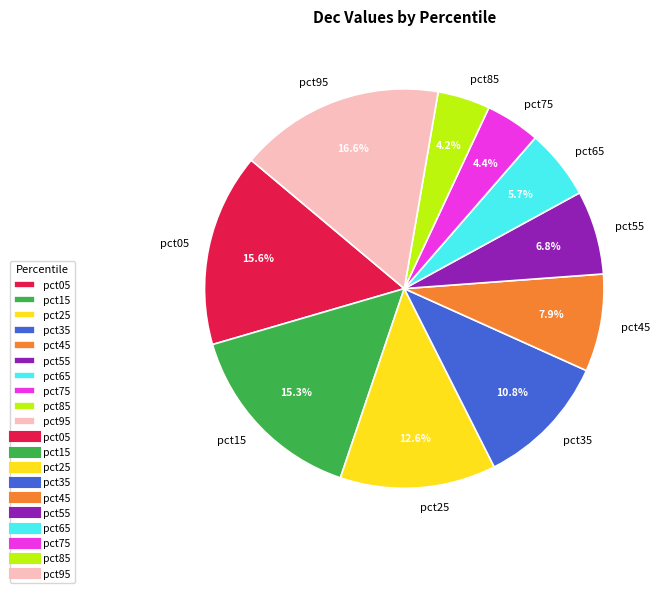

Is pct75 the majority of the pie?

No